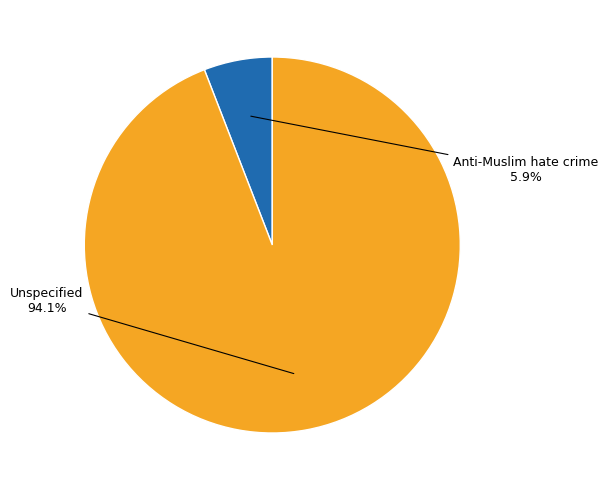

Does any single category account for the majority?

Yes